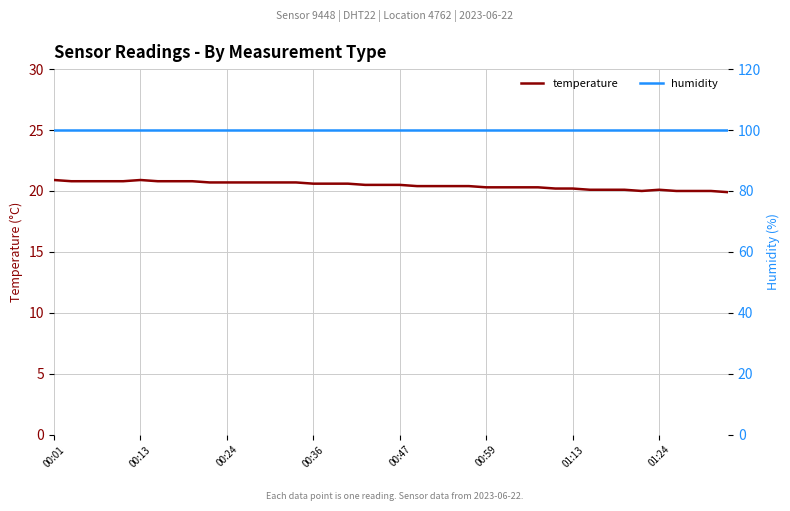

True or false: humidity has a value of 99.9 at 37.

True